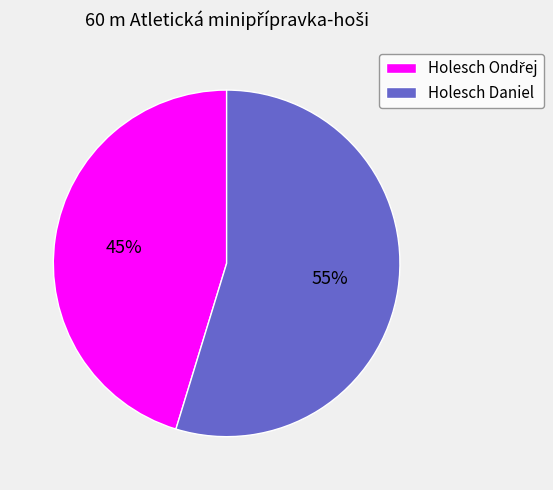

To the nearest percent, what portion does Holesch Daniel represent?

55%